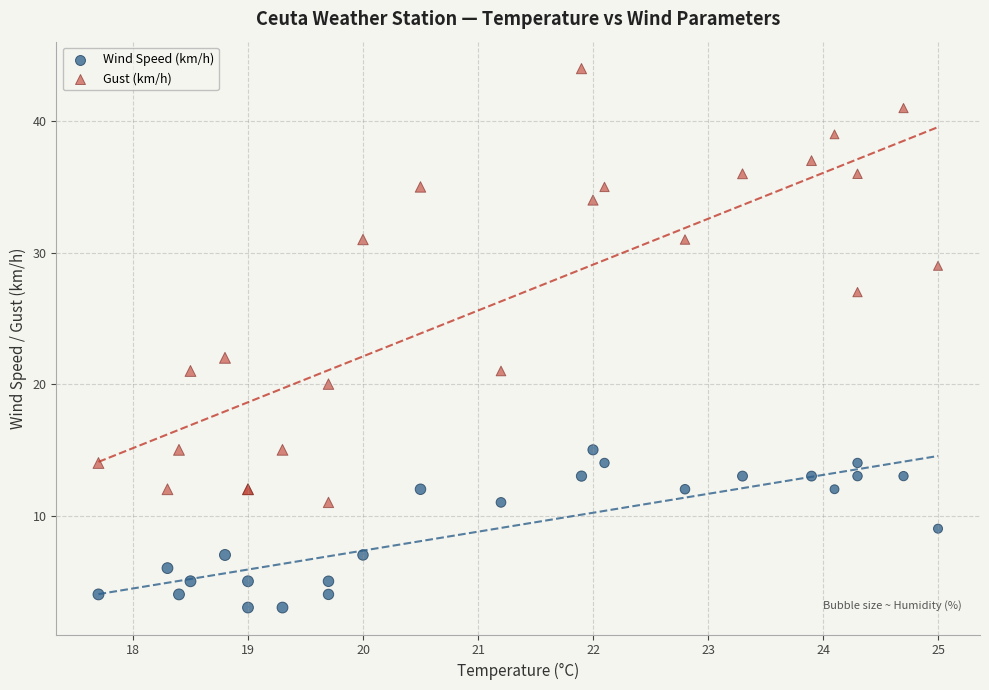

Which series reaches the maximum Y coordinate?

Gust (km/h)